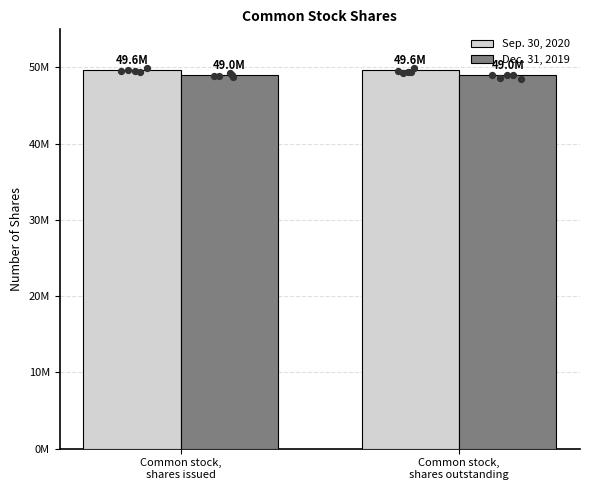

Which series contains the highest Y value?

Sep. 30, 2020